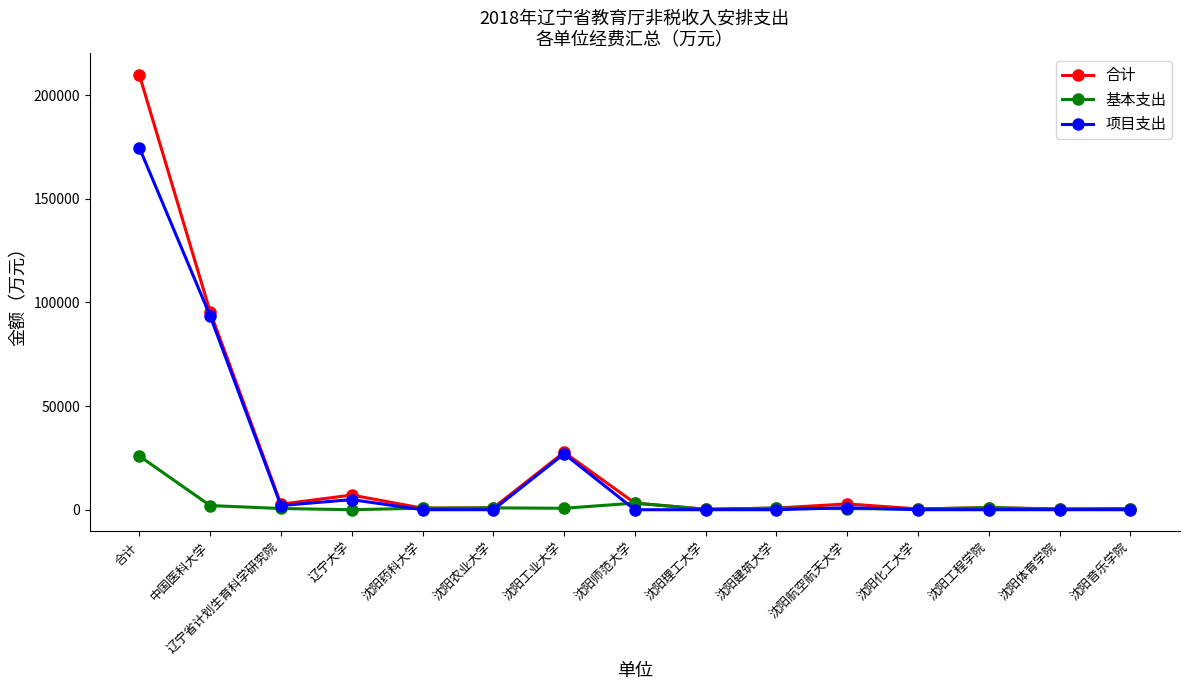

What is the label of the 4th point from the right?

沈阳化工大学